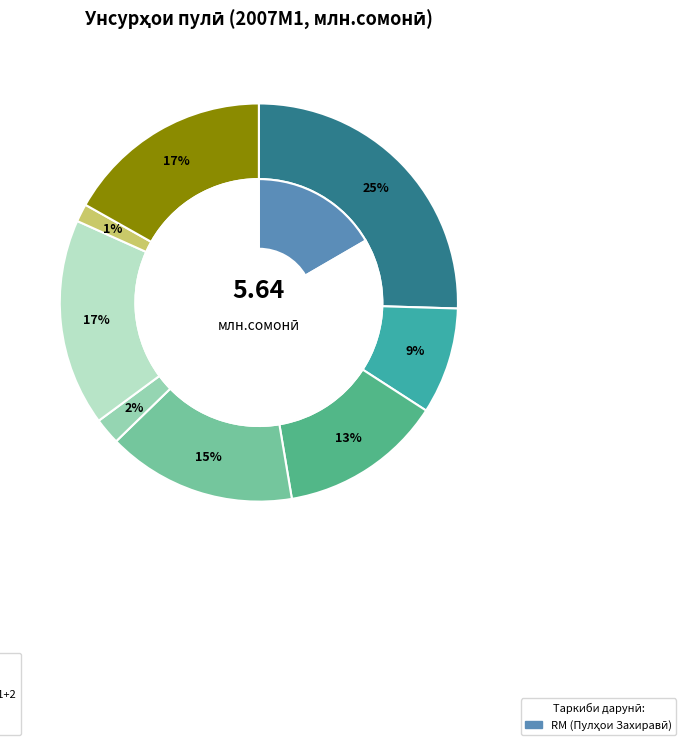

Which slice is the largest?

М4